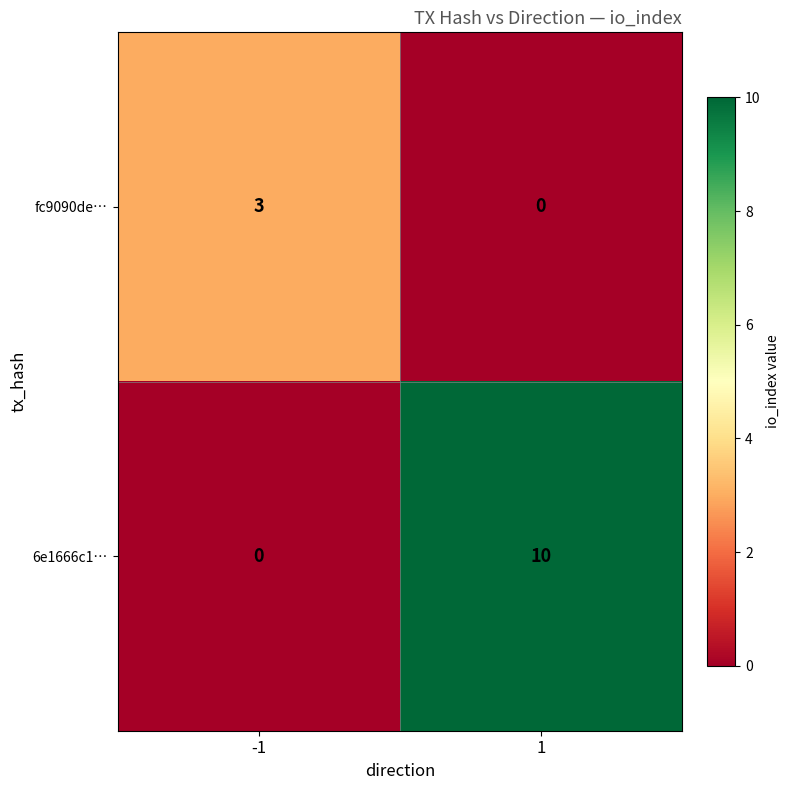

At how many categories does at least one series exceed 2?

2